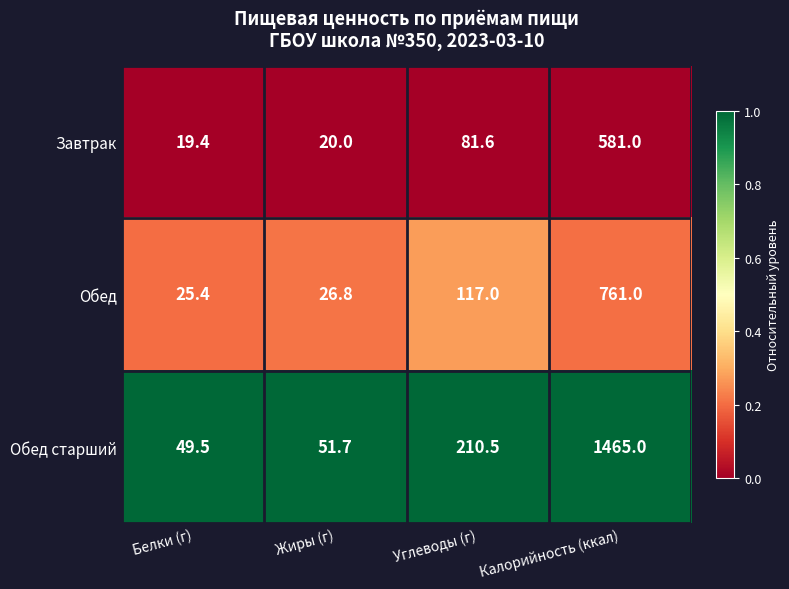

What is the total value across all series at Углеводы (г)?

409.1